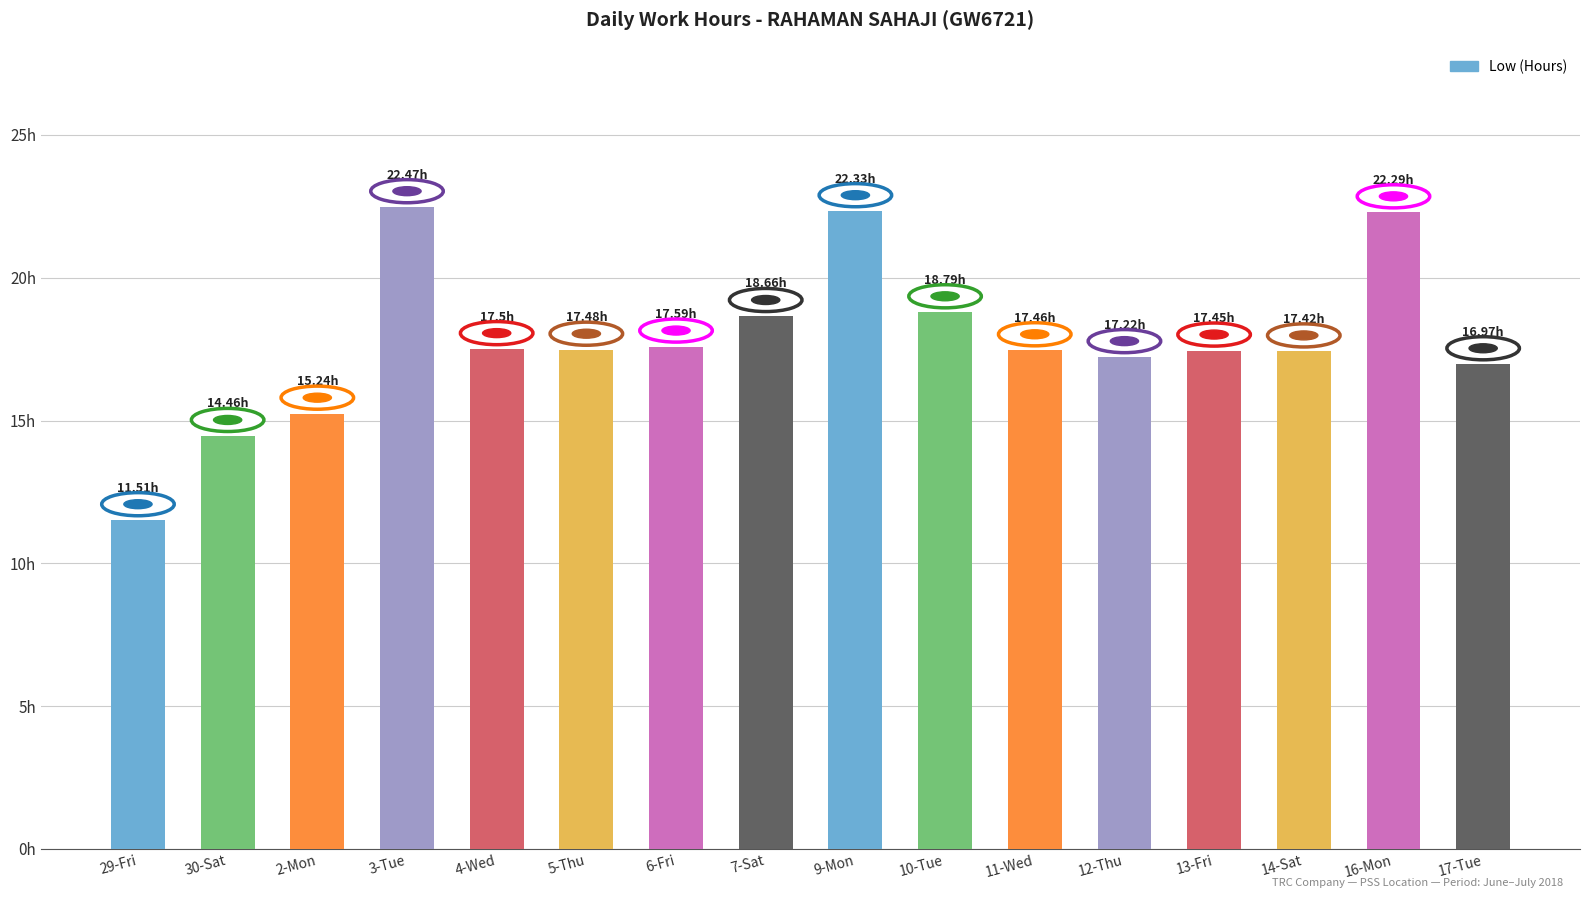

The chart shows a value of 10.1 at 2-Mon. True or false?

False